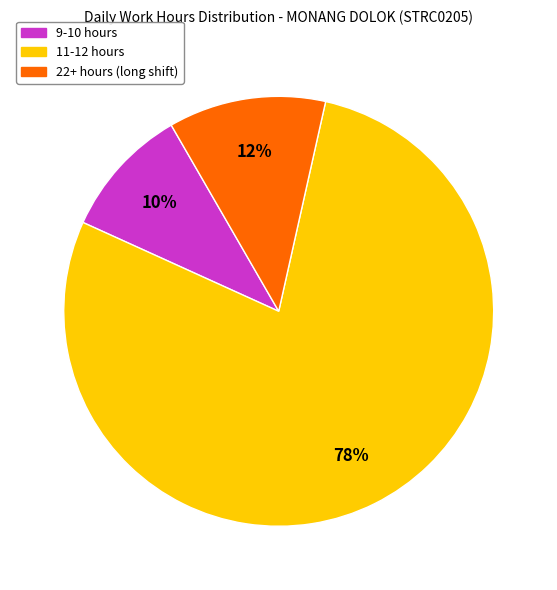

To the nearest percent, what is the average slice percentage?

33%